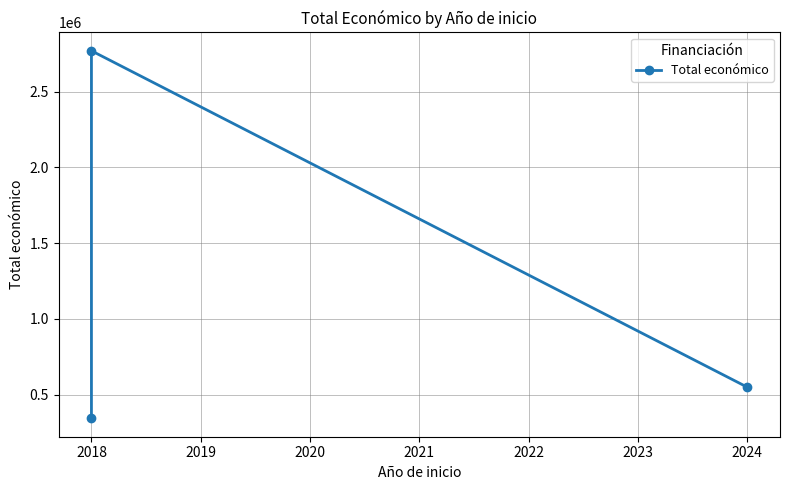

Reading right to left, extract all data points from this chart.

550111	2769359	344243